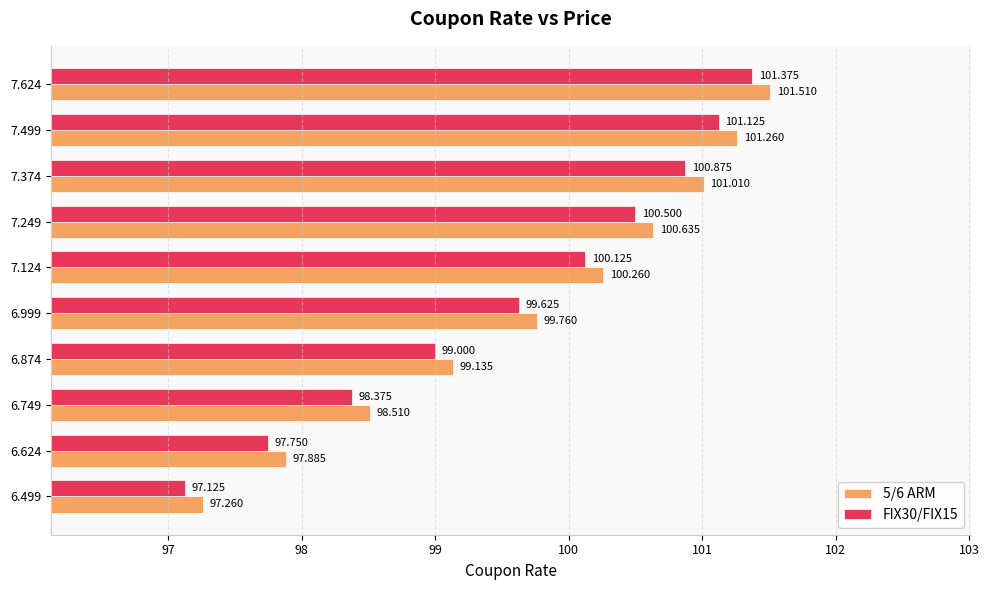

At which category is the sum across all series the highest?

7.624